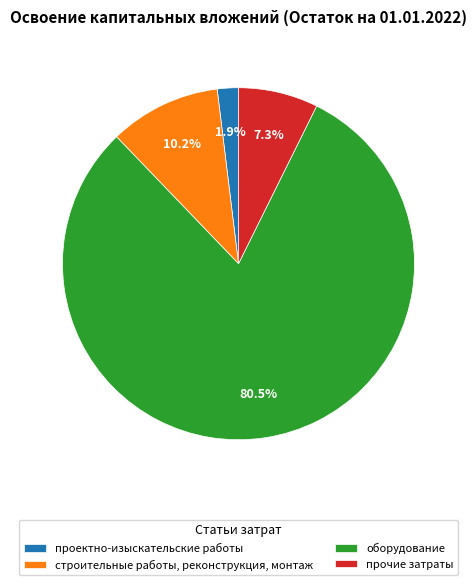

Which category has the biggest portion of the pie?

оборудование